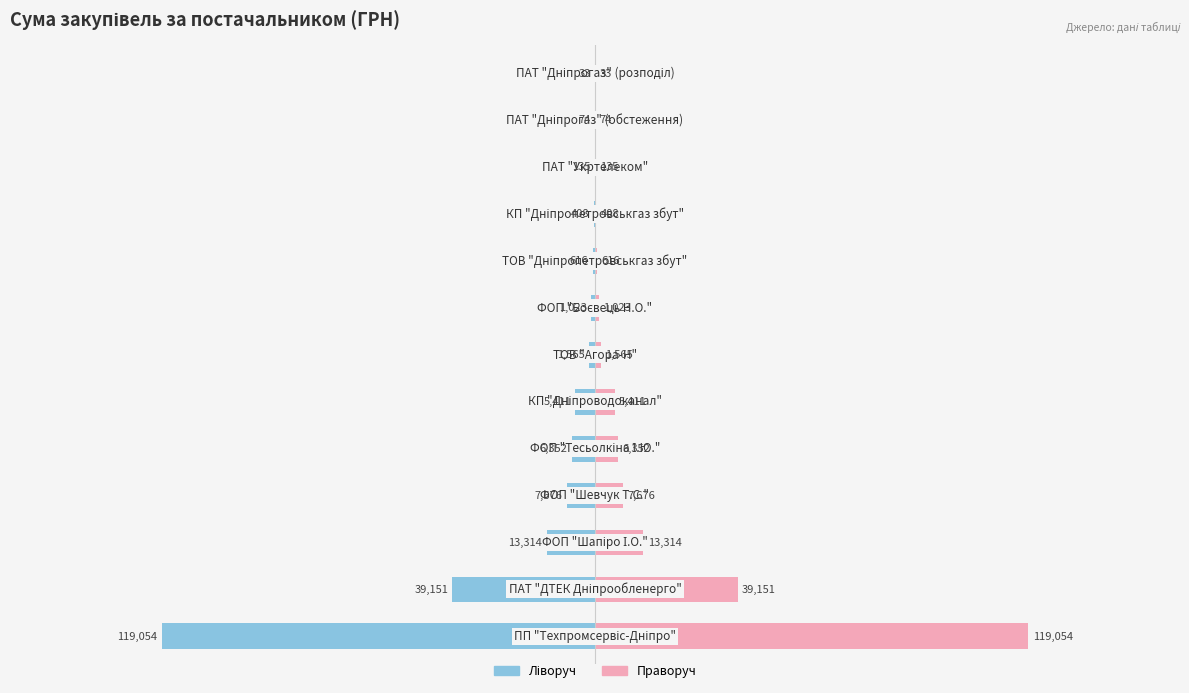

Reading left to right, extract all data points from this chart.

Сума (синій): -119054.0	-39150.8	-13314.0	-7676.0	-6352.3	-5411.0	-1565.0	-1023.1	-615.7	-407.8	-135.0	-73.6	-32.6
Сума (рожевий): 119054.0	39150.8	13314.0	7676.0	6352.3	5411.0	1565.0	1023.1	615.7	407.8	135.0	73.6	32.6